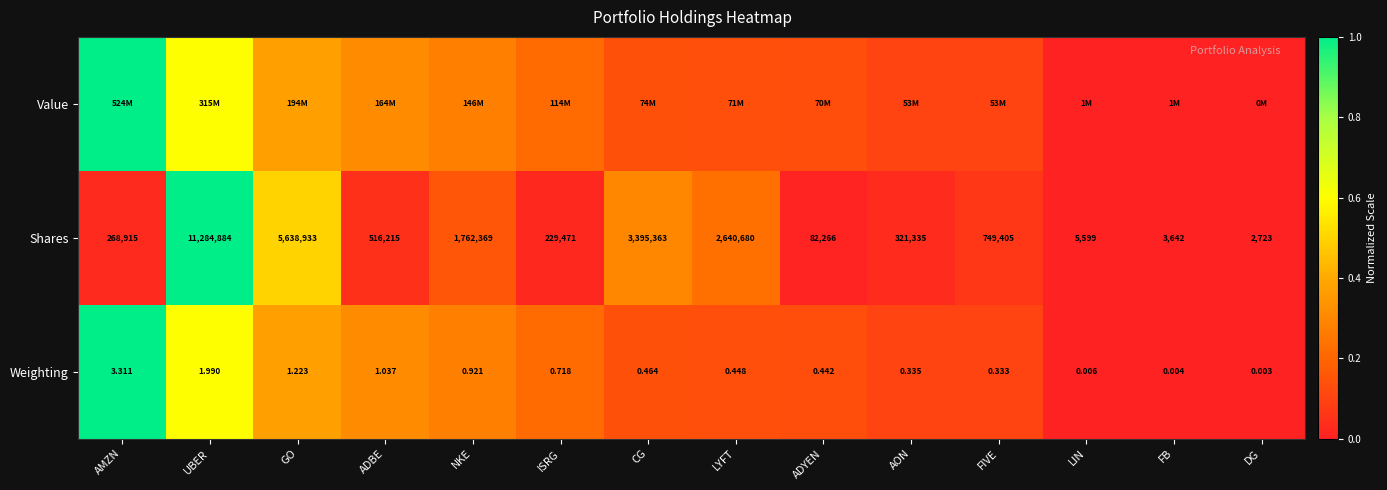

What is the total value across all series at ADYEN?

0.3